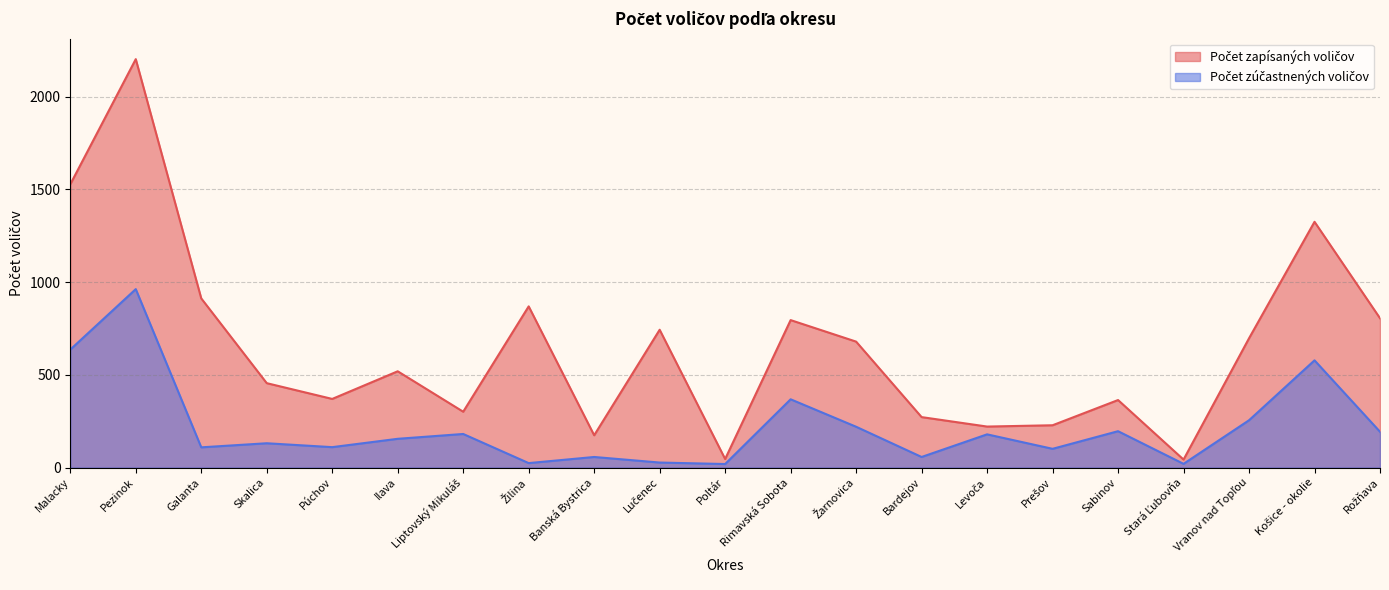

Which label corresponds to the largest value in the chart?

Pezinok